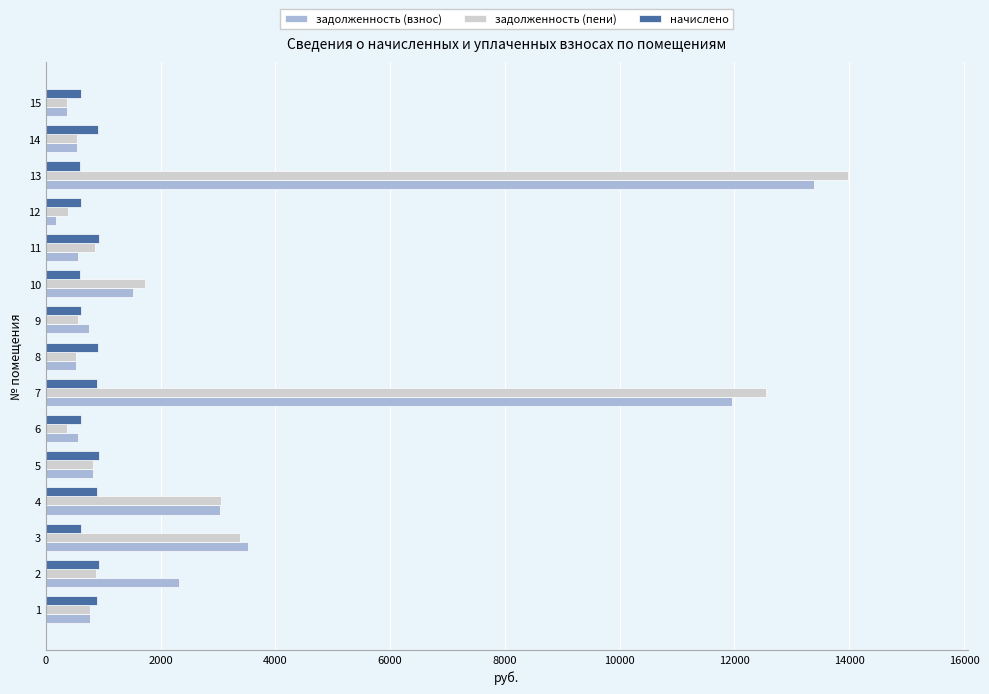

What is the average value of the задолженность (пени) series?

2717.6